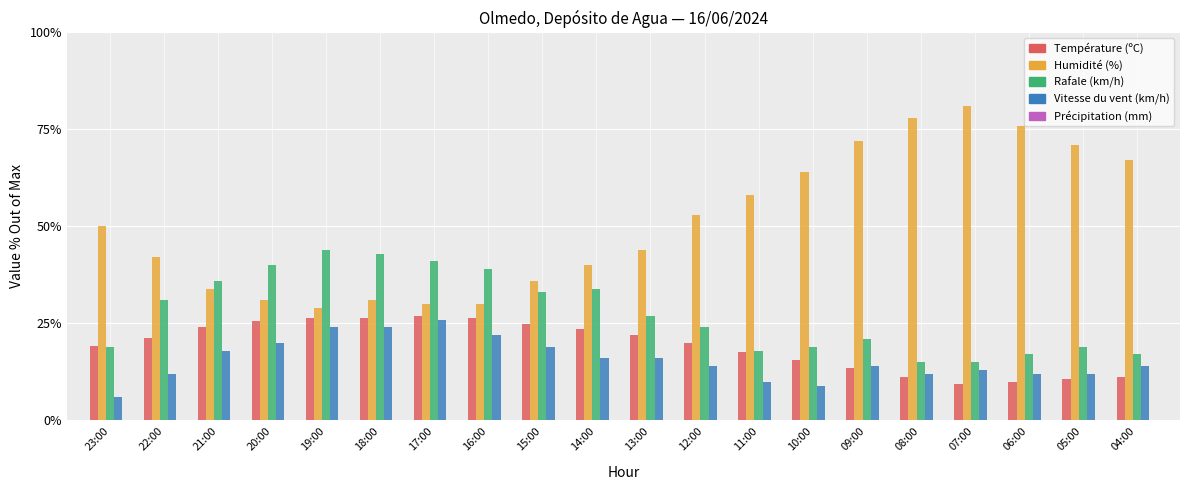

Count the number of categories in the chart.

20